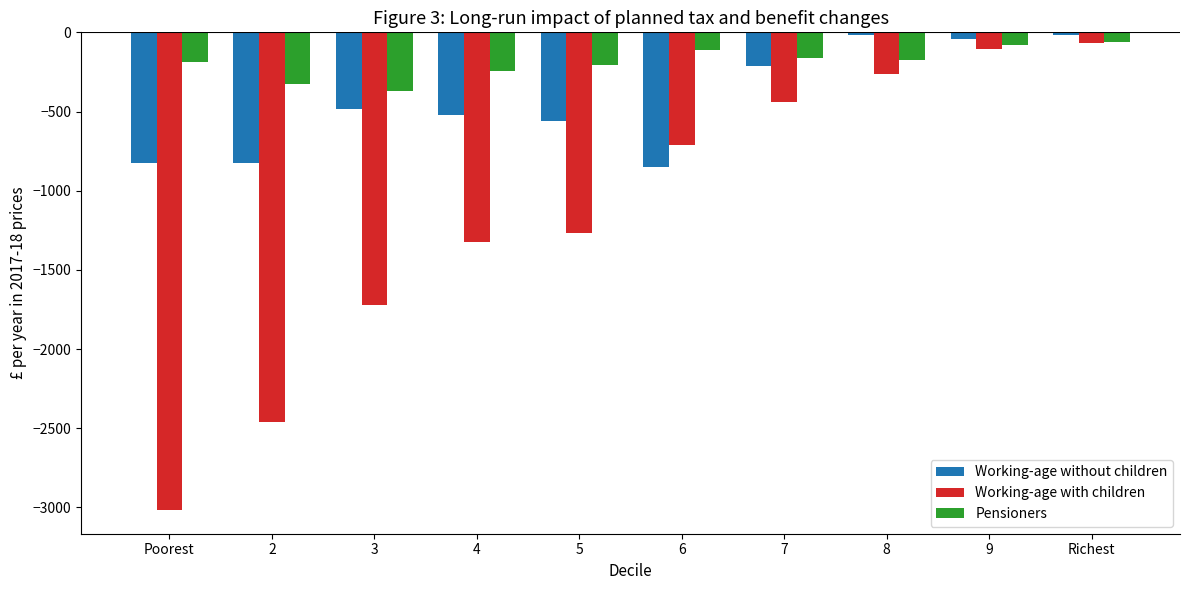

Rank the series at 3 from highest to lowest value.

Pensioners, Working-age without children, Working-age with children